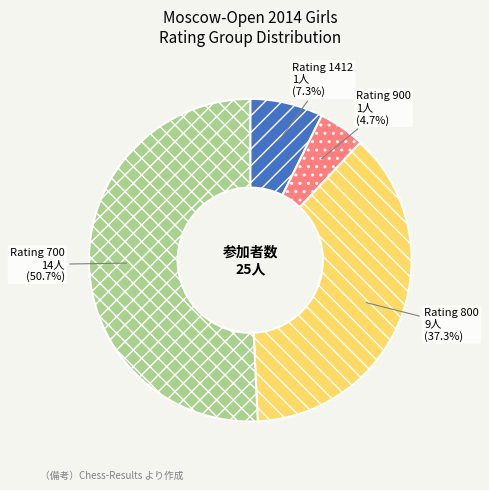

Is there a majority slice in this chart?

Yes